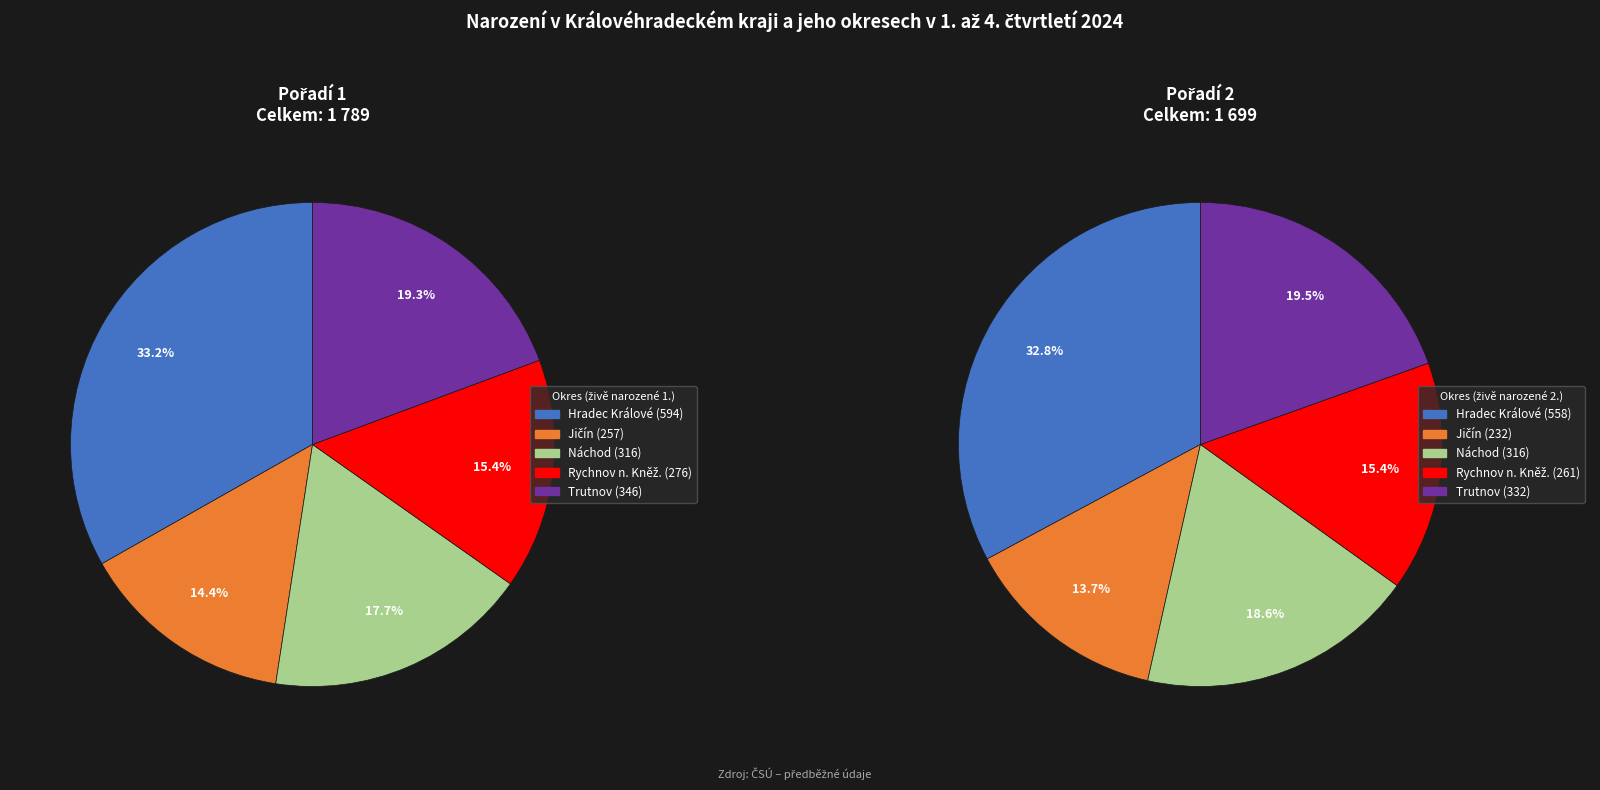

Does Náchod account for over 50% of the chart?

No